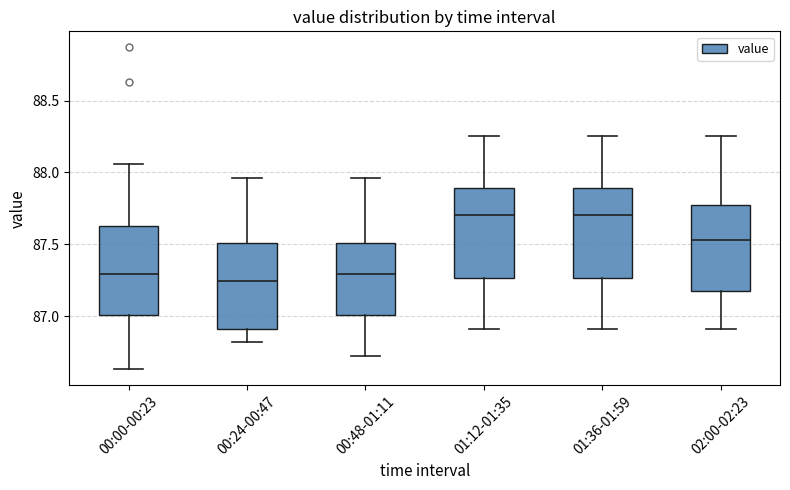

Reading left to right, transcribe this box plot: for each box, give where its median line is, the range the box spans, and where its two whiskers end, as read against the y-axis. The values are not printed on the chart, so give them approximately, as read against the axis.

00:00-00:23: median 87.30, box 87.00 to 87.65, whiskers 86.65 to 88.05
00:24-00:47: median 87.25, box 86.90 to 87.50, whiskers 86.80 to 87.95
00:48-01:11: median 87.30, box 87.00 to 87.50, whiskers 86.70 to 87.95
01:12-01:35: median 87.70, box 87.25 to 87.90, whiskers 86.90 to 88.25
01:36-01:59: median 87.70, box 87.25 to 87.90, whiskers 86.90 to 88.25
02:00-02:23: median 87.55, box 87.20 to 87.75, whiskers 86.90 to 88.25